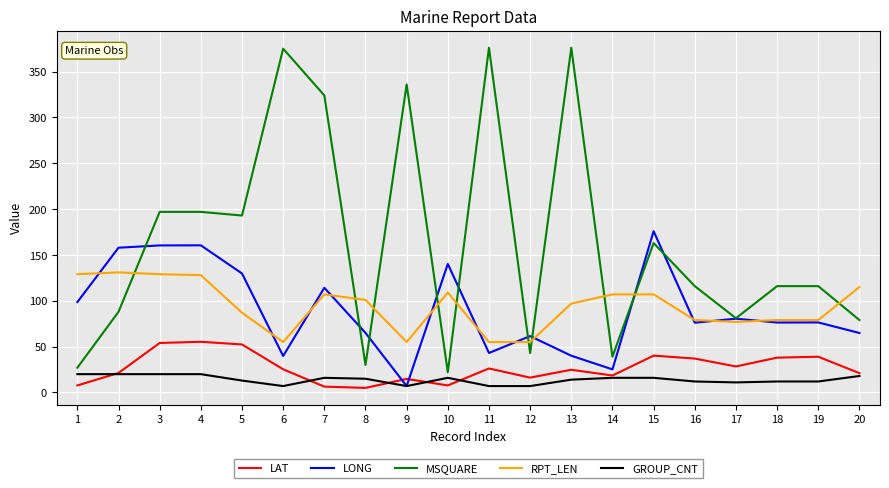

The value of LONG at 18 is 53.4. True or false?

False